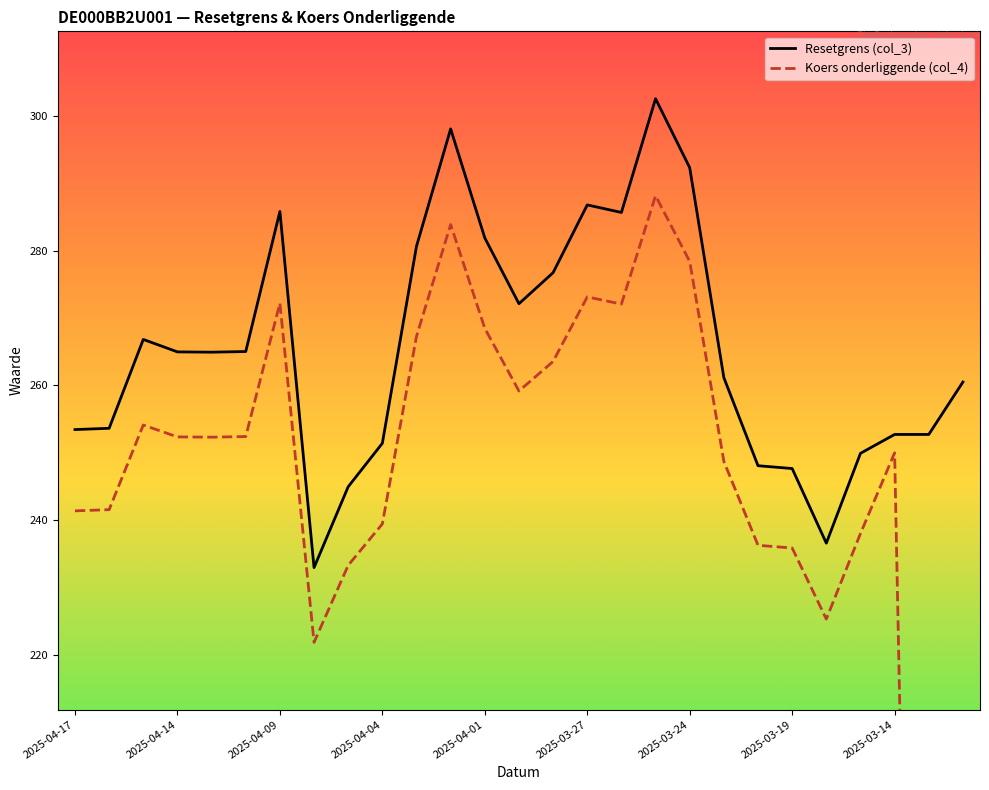

What is the spread (max minus min) of values at 16?

13.6